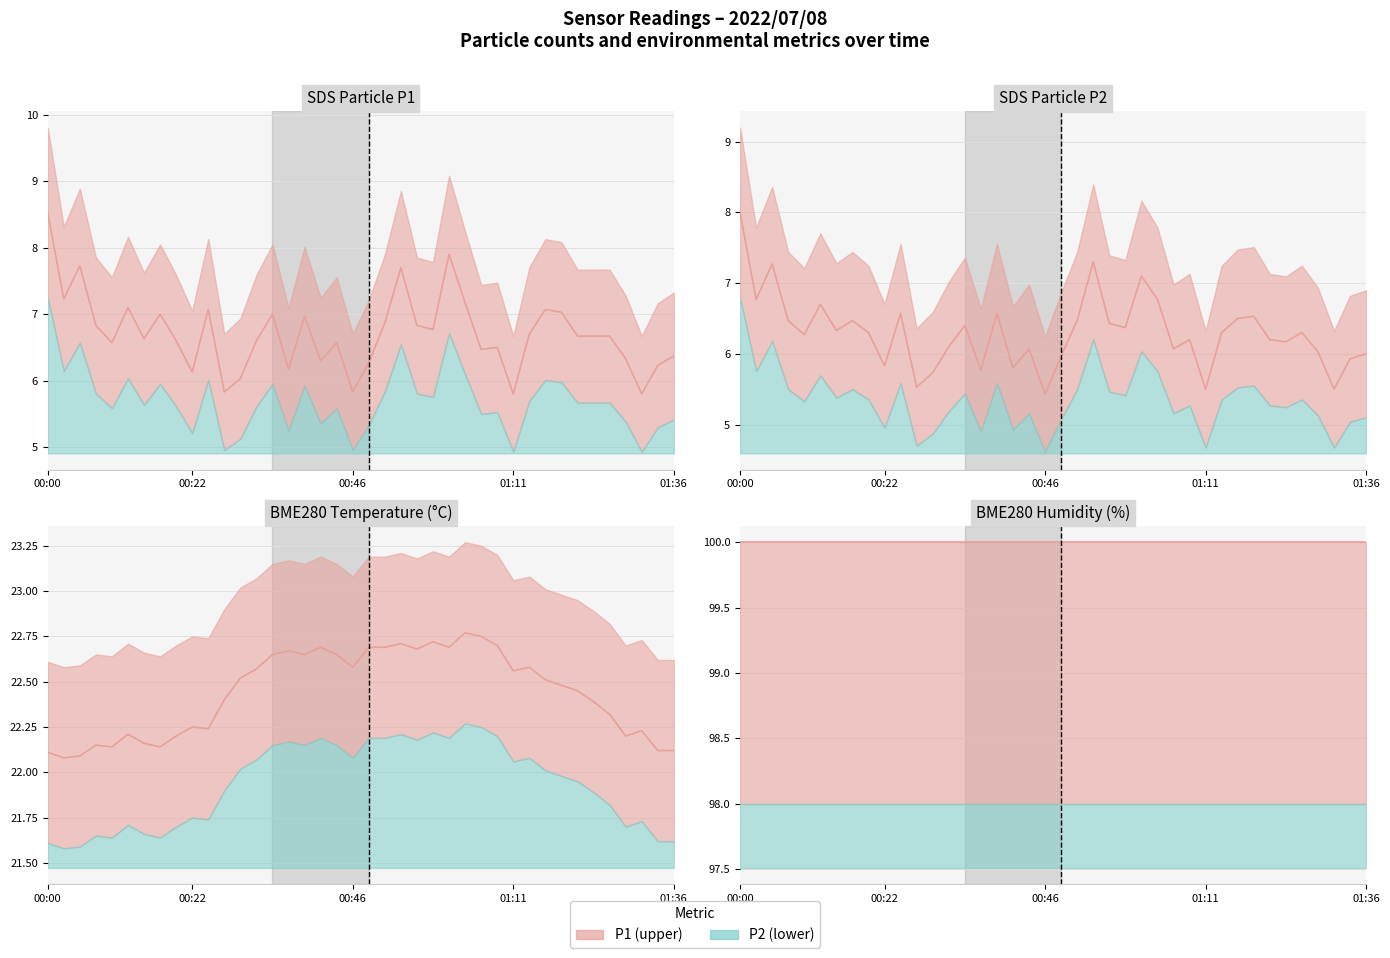

Which series changed the most between 00:44 and 01:33?

BME280_temperature